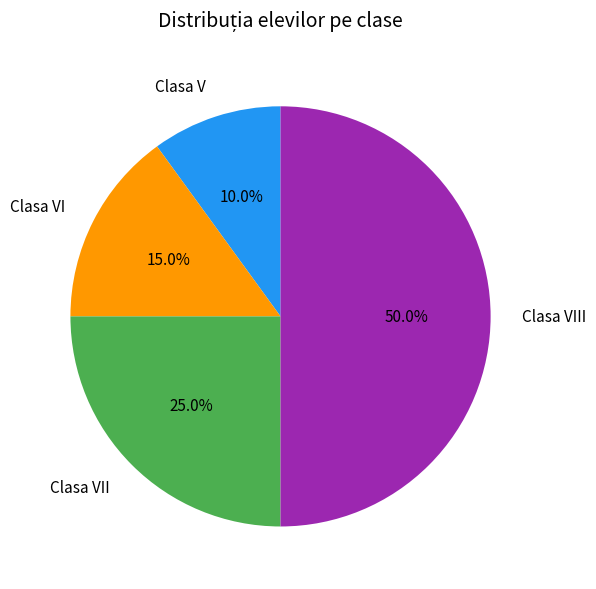

Is it true that Clasa VII is 25% of the pie?

True